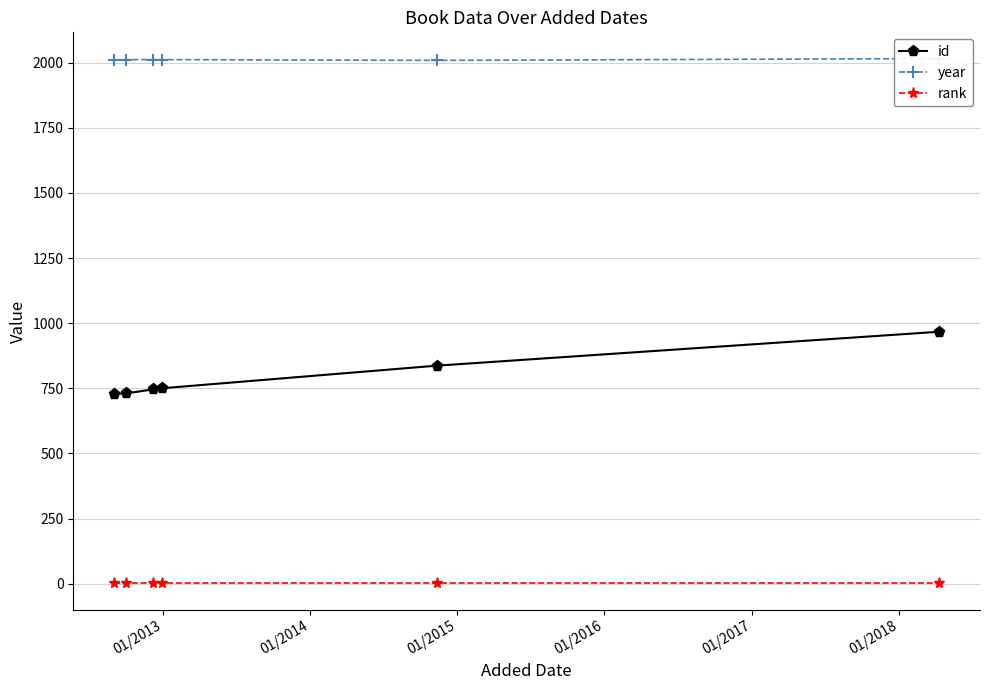

True or false: id has more than 2 points higher than both neighbors.

False